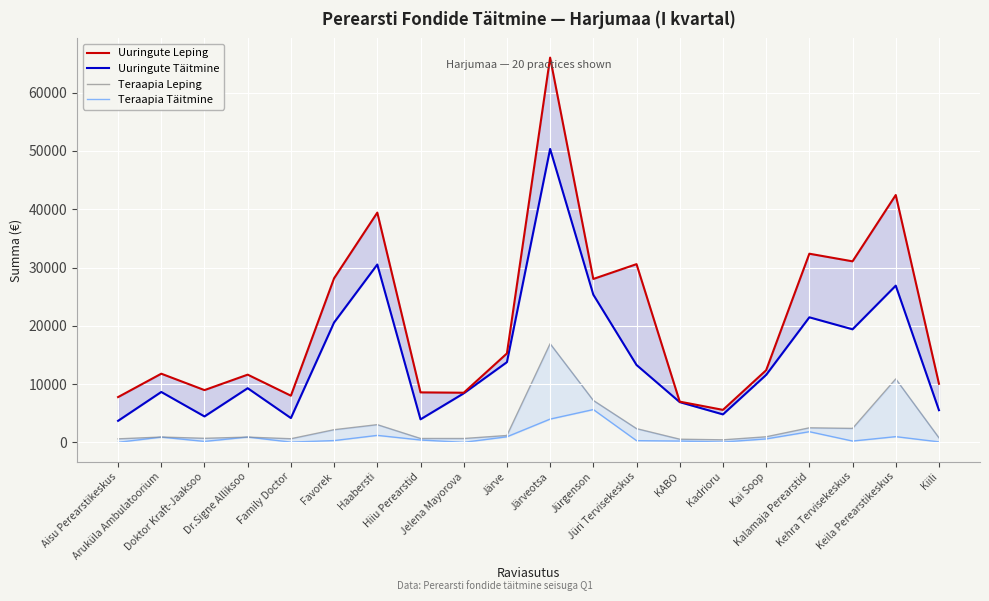

Reading left to right, transcribe all the data shown in this chart.

Uuringute Leping: Aisu Perearstikeskus=7764.3	Aruküla Ambulatoorium=11776.5	Doktor Kraft-Jaaksoo=8962.5	Dr.Signe Alliksoo=11614.5	Family Doctor=8004.4	Favorek=28157.7	Haabersti=39419.8	Hiiu Perearstid=8571.9	Jelena Mayorova=8512.1	Järve=15254.1	Järveotsa=66011.3	Jürgenson=28036.5	Jüri Tervisekeskus=30575.6	KABO=6981.8	Kadrioru=5570.9	Kai Soop=12371.8	Kalamaja Perearstid=32367.2	Kehra Tervisekeskus=31058.6	Keila Perearstikeskus=42439.3	Kiili=10051.4
Uuringute Täitmine: Aisu Perearstikeskus=3690.1	Aruküla Ambulatoorium=8641.9	Doktor Kraft-Jaaksoo=4443.6	Dr.Signe Alliksoo=9289.0	Family Doctor=4163.2	Favorek=20566.0	Haabersti=30508.7	Hiiu Perearstid=3945.2	Jelena Mayorova=8402.8	Järve=13754.5	Järveotsa=50346.2	Jürgenson=25335.6	Jüri Tervisekeskus=13271.7	KABO=6901.9	Kadrioru=4793.8	Kai Soop=11570.5	Kalamaja Perearstid=21454.3	Kehra Tervisekeskus=19393.7	Keila Perearstikeskus=26886.3	Kiili=5513.8
Teraapia Leping: Aisu Perearstikeskus=597.2	Aruküla Ambulatoorium=905.9	Doktor Kraft-Jaaksoo=689.4	Dr.Signe Alliksoo=893.4	Family Doctor=615.7	Favorek=2166.0	Haabersti=3032.3	Hiiu Perearstid=659.4	Jelena Mayorova=654.8	Järve=1173.4	Järveotsa=16926.0	Jürgenson=7188.9	Jüri Tervisekeskus=2352.0	KABO=537.1	Kadrioru=428.5	Kai Soop=951.7	Kalamaja Perearstid=2489.8	Kehra Tervisekeskus=2389.1	Keila Perearstikeskus=10881.9	Kiili=773.2
Teraapia Täitmine: Aisu Perearstikeskus=0.0	Aruküla Ambulatoorium=897.2	Doktor Kraft-Jaaksoo=156.3	Dr.Signe Alliksoo=907.9	Family Doctor=36.6	Favorek=300.7	Haabersti=1194.0	Hiiu Perearstid=400.6	Jelena Mayorova=0.0	Järve=953.3	Järveotsa=3989.6	Jürgenson=5624.2	Jüri Tervisekeskus=287.6	KABO=217.6	Kadrioru=47.0	Kai Soop=589.0	Kalamaja Perearstid=1825.5	Kehra Tervisekeskus=219.8	Keila Perearstikeskus=977.0	Kiili=78.9